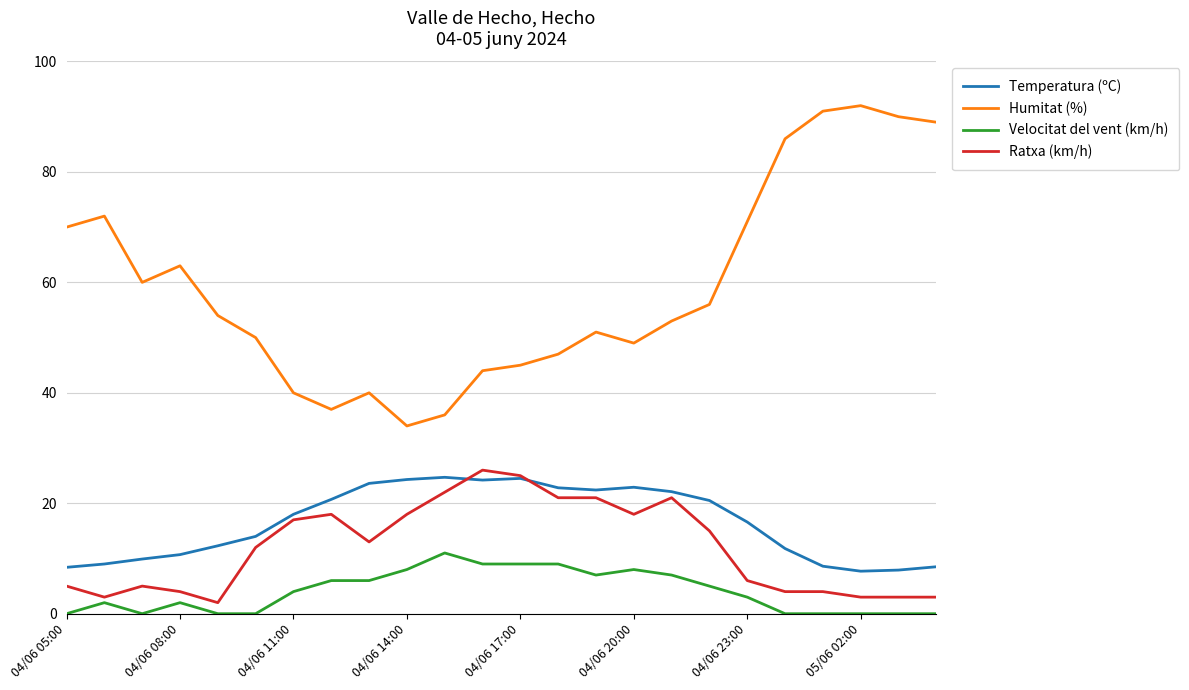

What is the difference between the second highest and second lowest values in the Humitat (%) series?

55.0